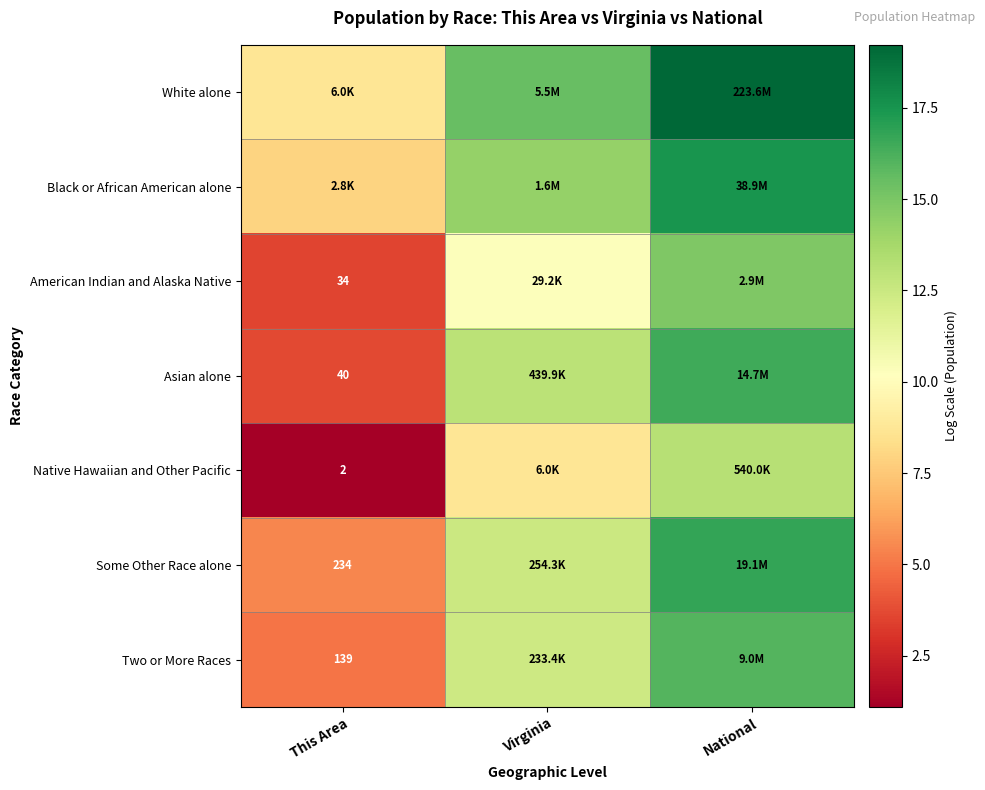

What is the average value of the Some Other Race alone series?

11.6